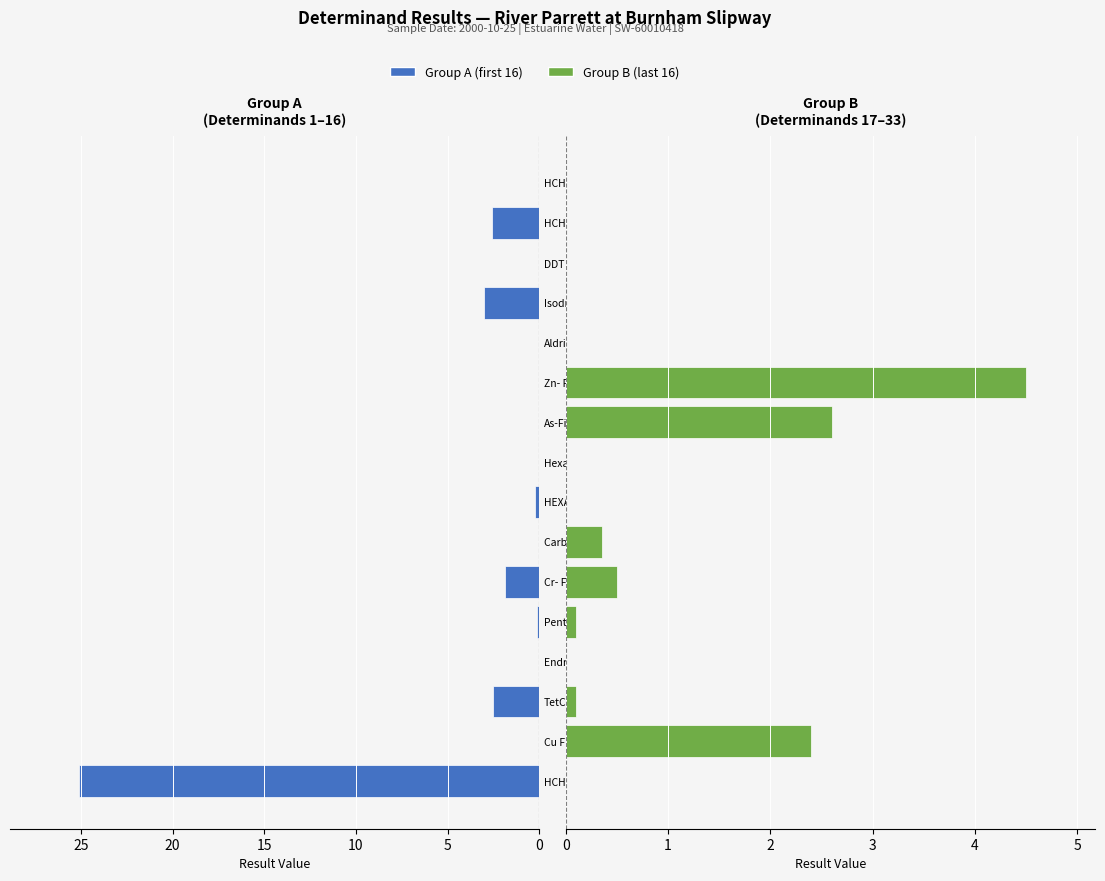

Reading left to right, what are all the values shown in this chart?

Group A (first 16): 25.1	0.0	2.5	0.0	0.1	1.9	0.0	0.2	0.0	0.0	0.0	0.0	3.0	0.0	2.6	0.0
Group B (last 16): 0.0	2.4	0.1	0.0	0.1	0.5	0.3	0.0	0.0	2.6	4.5	0.0	0.0	0.0	0.0	0.0